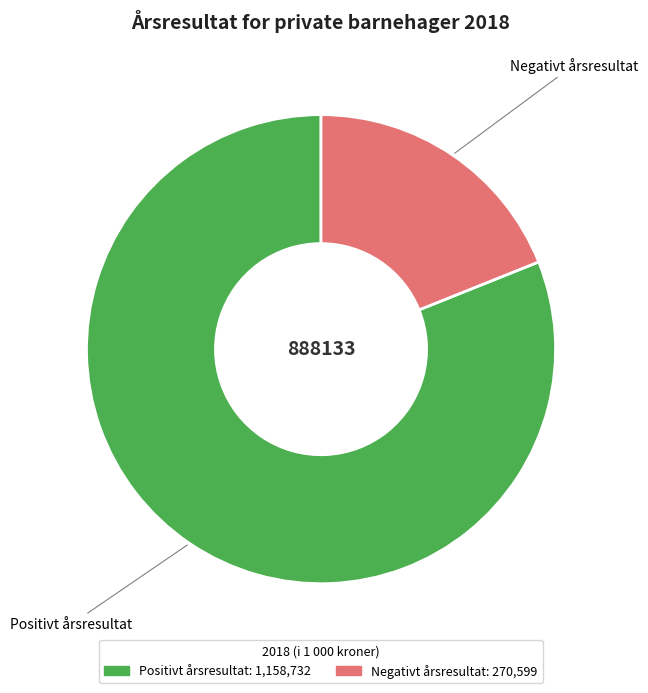

What is the largest slice in the pie chart?

Positivt årsresultat